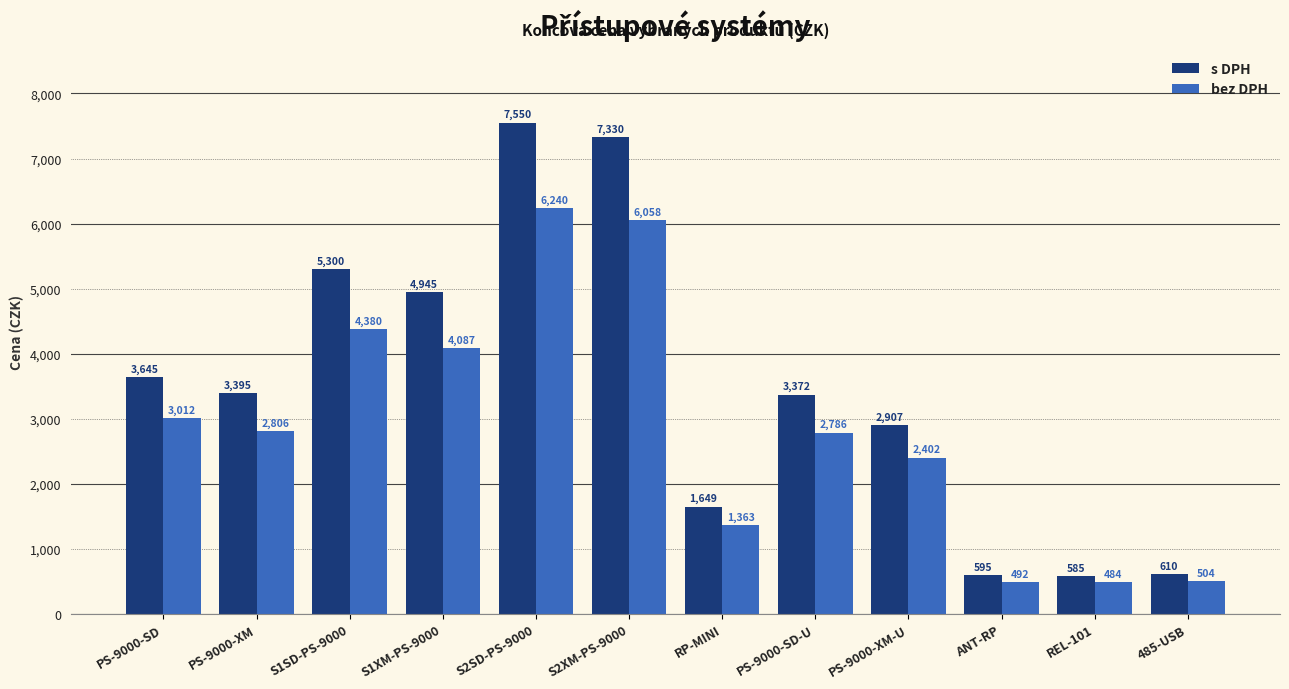

What is the label of the 2nd bar from the right?

REL-101